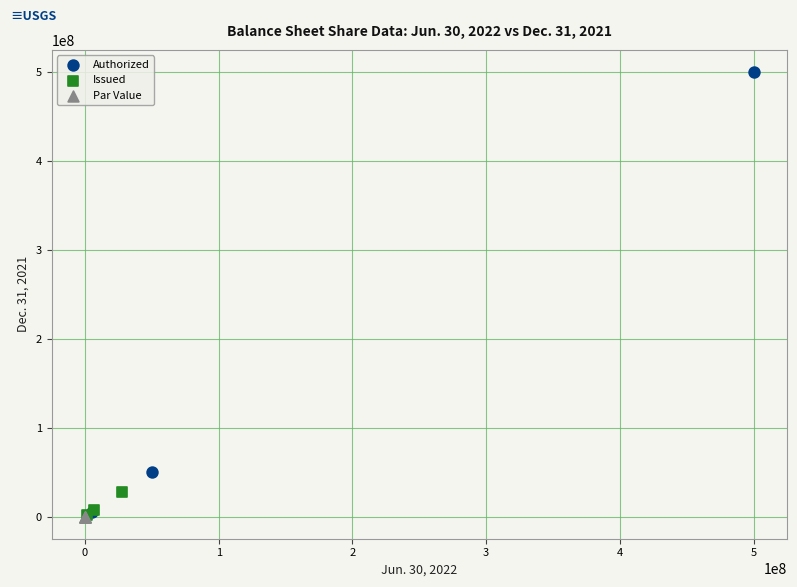

Which series reaches the maximum Y coordinate?

Authorized